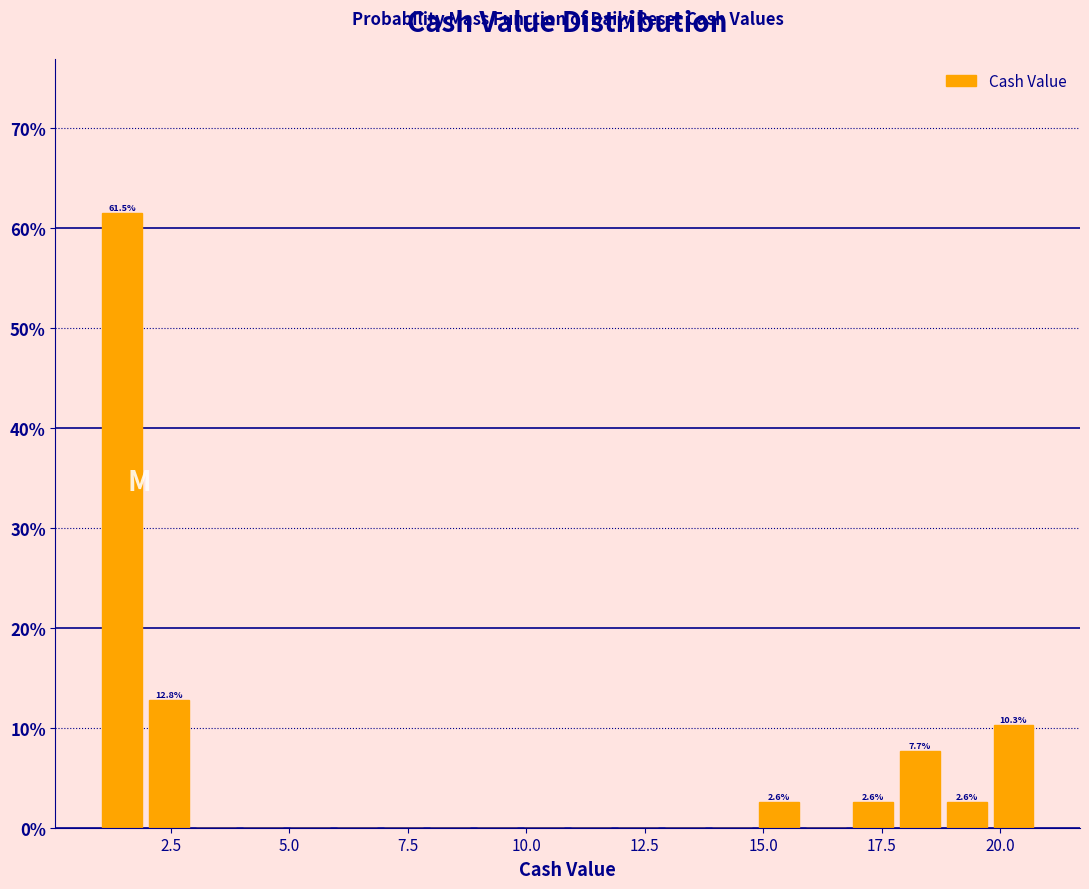

Read against the x-axis, roughly where is the centre of the tallest bar?

1.5